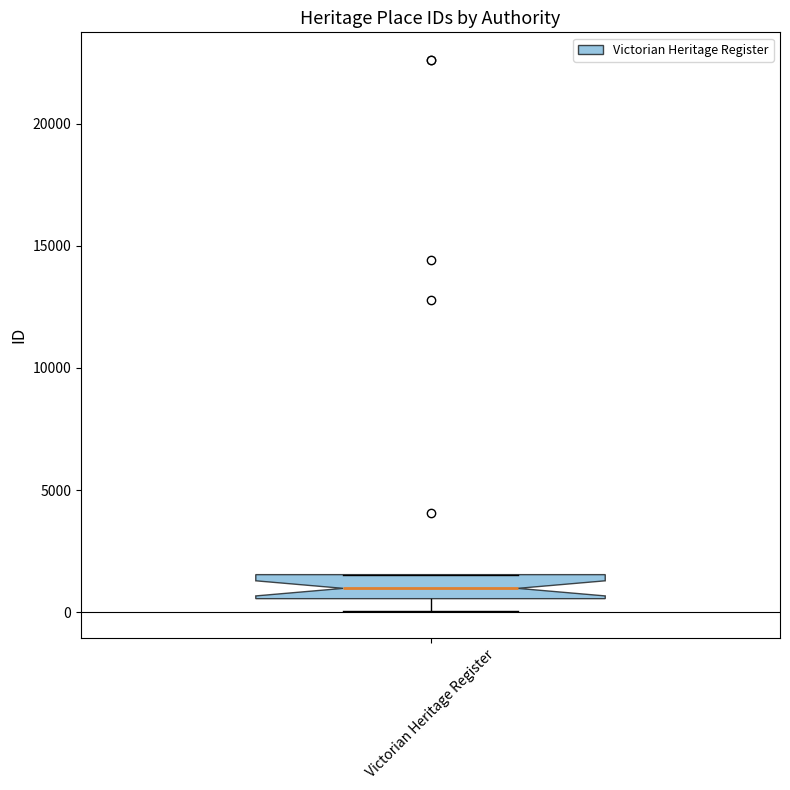

Where is the lower edge of the box for Victorian Heritage Register on the y-axis? The values are not printed on the chart, so give them approximately, as read against the axis.

500